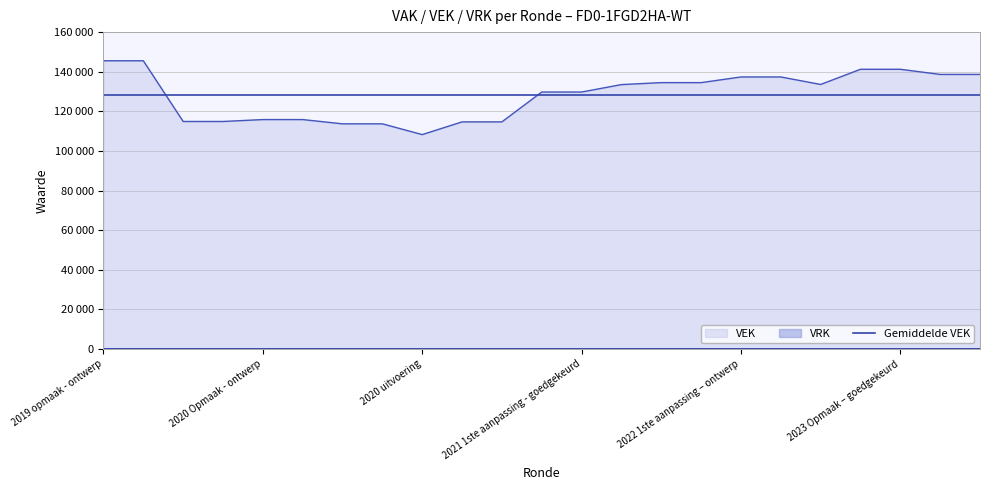

What is the difference between the second highest and minimum values?

37280